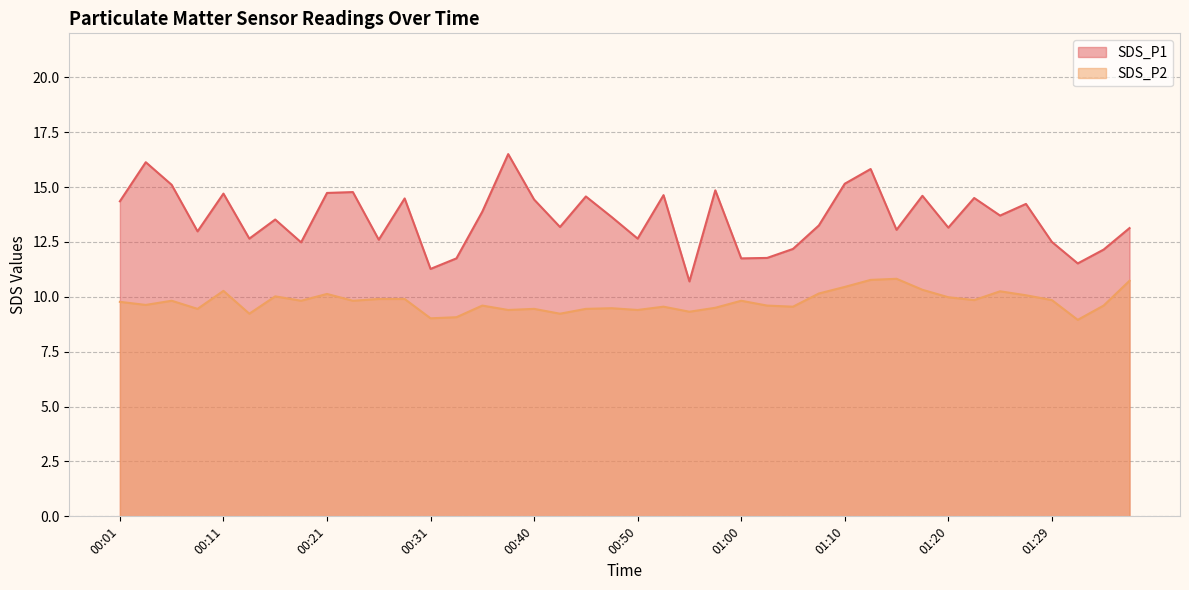

Reading right to left, transcribe all the data shown in this chart.

SDS_P1: 01:37=13.1	01:34=12.2	01:32=11.5	01:29=12.5	01:27=14.2	01:24=13.7	01:22=14.5	01:20=13.2	01:17=14.6	01:15=13.1	01:12=15.8	01:10=15.2	01:07=13.2	01:05=12.2	01:02=11.8	01:00=11.8	00:57=14.8	00:55=10.7	00:53=14.6	00:50=12.7	00:48=13.6	00:45=14.6	00:43=13.2	00:40=14.4	00:38=16.5	00:35=13.9	00:33=11.8	00:31=11.3	00:28=14.5	00:26=12.6	00:23=14.8	00:21=14.7	00:18=12.5	00:16=13.5	00:14=12.7	00:11=14.7	00:09=13.0	00:06=15.1	00:04=16.1	00:01=14.3
SDS_P2: 01:37=10.7	01:34=9.6	01:32=8.9	01:29=9.8	01:27=10.1	01:24=10.2	01:22=9.8	01:20=10.0	01:17=10.3	01:15=10.8	01:12=10.8	01:10=10.4	01:07=10.2	01:05=9.6	01:02=9.6	01:00=9.8	00:57=9.5	00:55=9.3	00:53=9.6	00:50=9.4	00:48=9.5	00:45=9.4	00:43=9.2	00:40=9.4	00:38=9.4	00:35=9.6	00:33=9.1	00:31=9.0	00:28=9.9	00:26=9.9	00:23=9.8	00:21=10.1	00:18=9.8	00:16=10.0	00:14=9.2	00:11=10.3	00:09=9.4	00:06=9.8	00:04=9.6	00:01=9.8